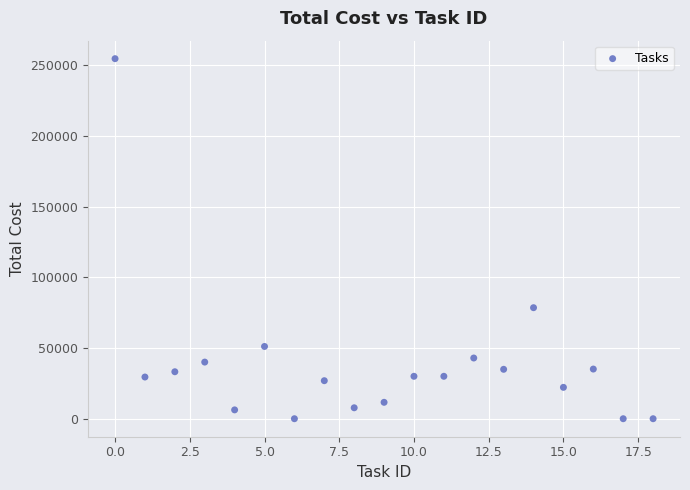

What Y value in the scatter plot is closest to 127297?

78515.2